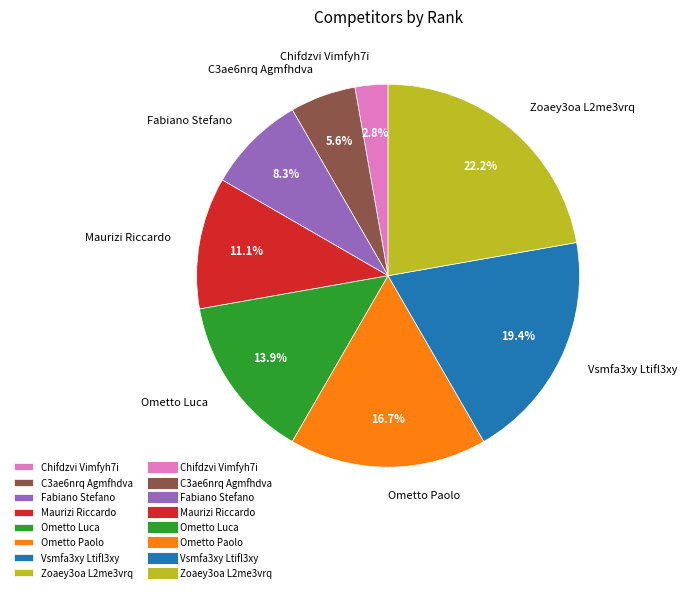

How much of the chart is everything except Fabiano Stefano?

91.7%